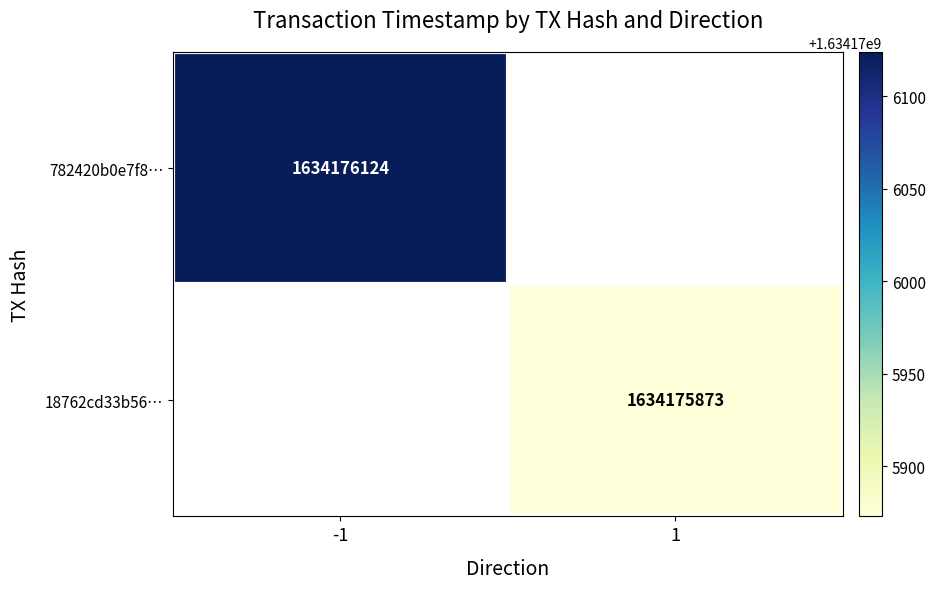

Is it true that 18762cd33b5666252b3968539dc1185368bb636 equals 0 at direction?

False